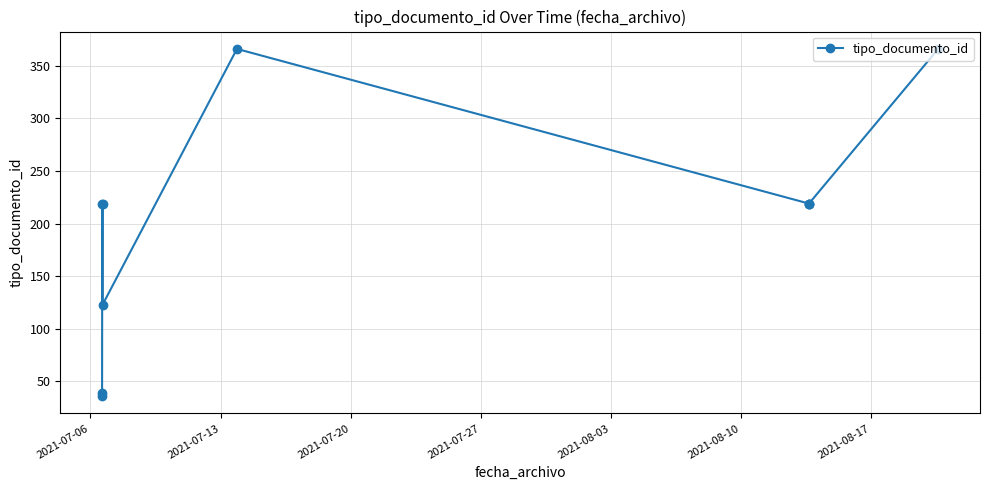

True or false: the data shows 81 at 2021-07-27.

False